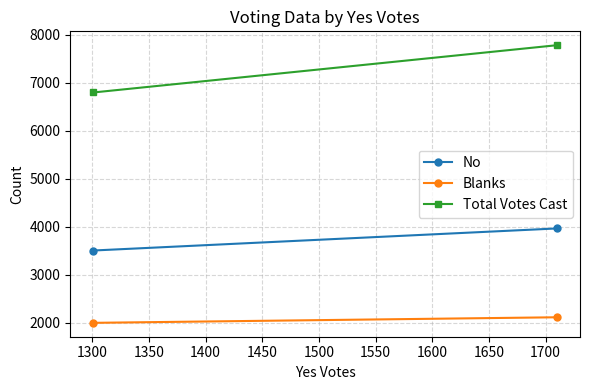

What is the value of the No point at the 1st from the left?

3502